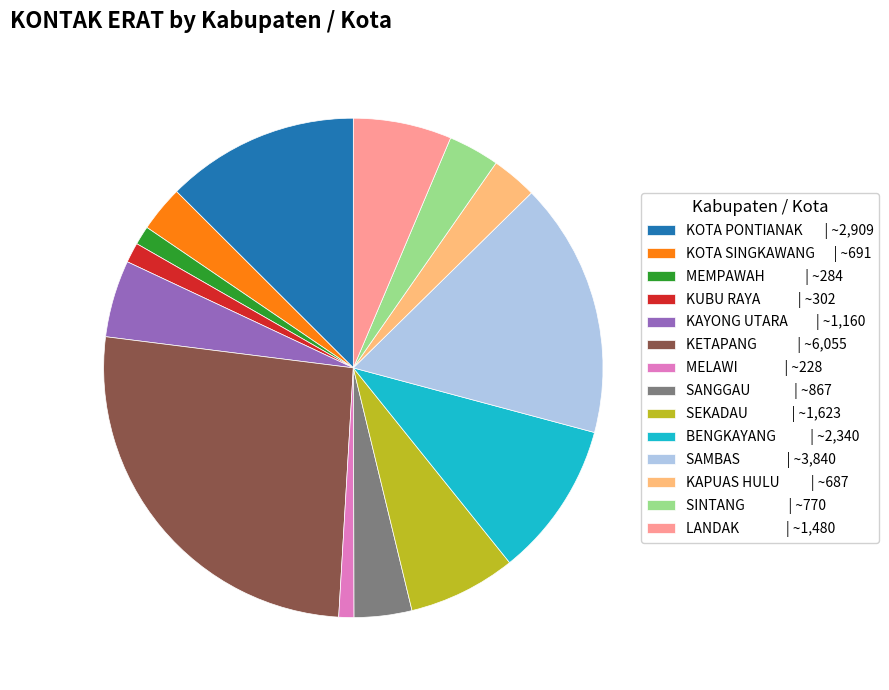

Which category has the biggest portion of the pie?

KETAPANG